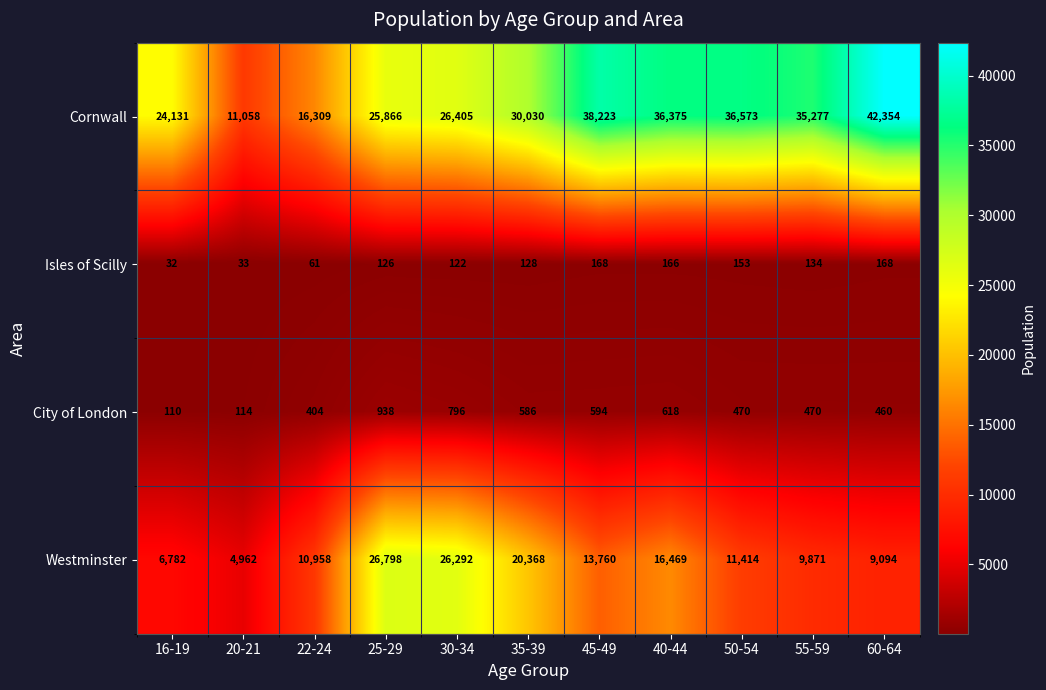

At 35-39, list the series in order from smallest to largest.

Isles of Scilly, City of London, Westminster, Cornwall